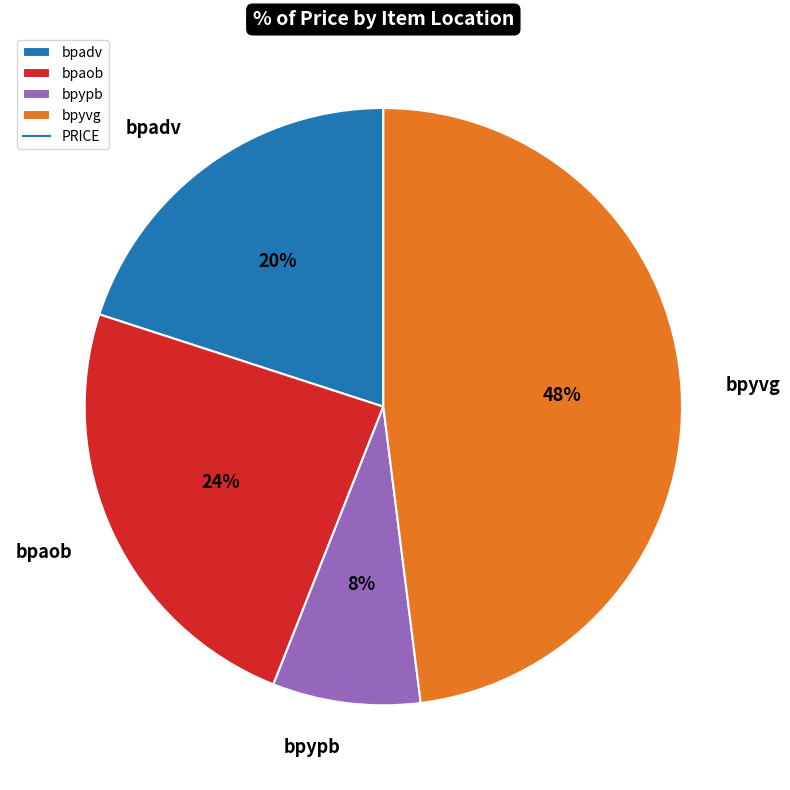

Is there a majority slice in this chart?

No